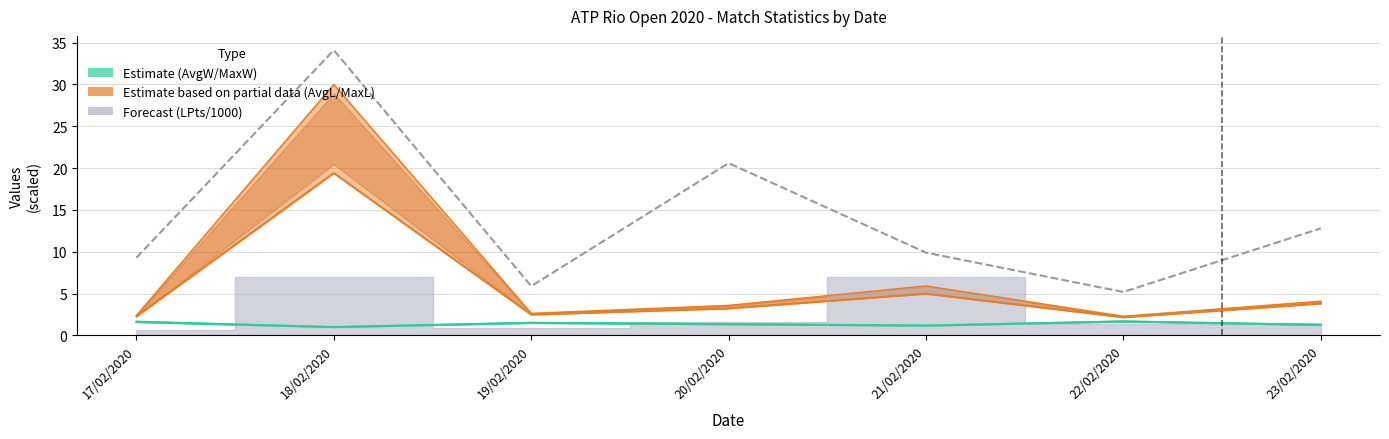

What is the difference between the values at 19/02/2020 and 21/02/2020?

4.0